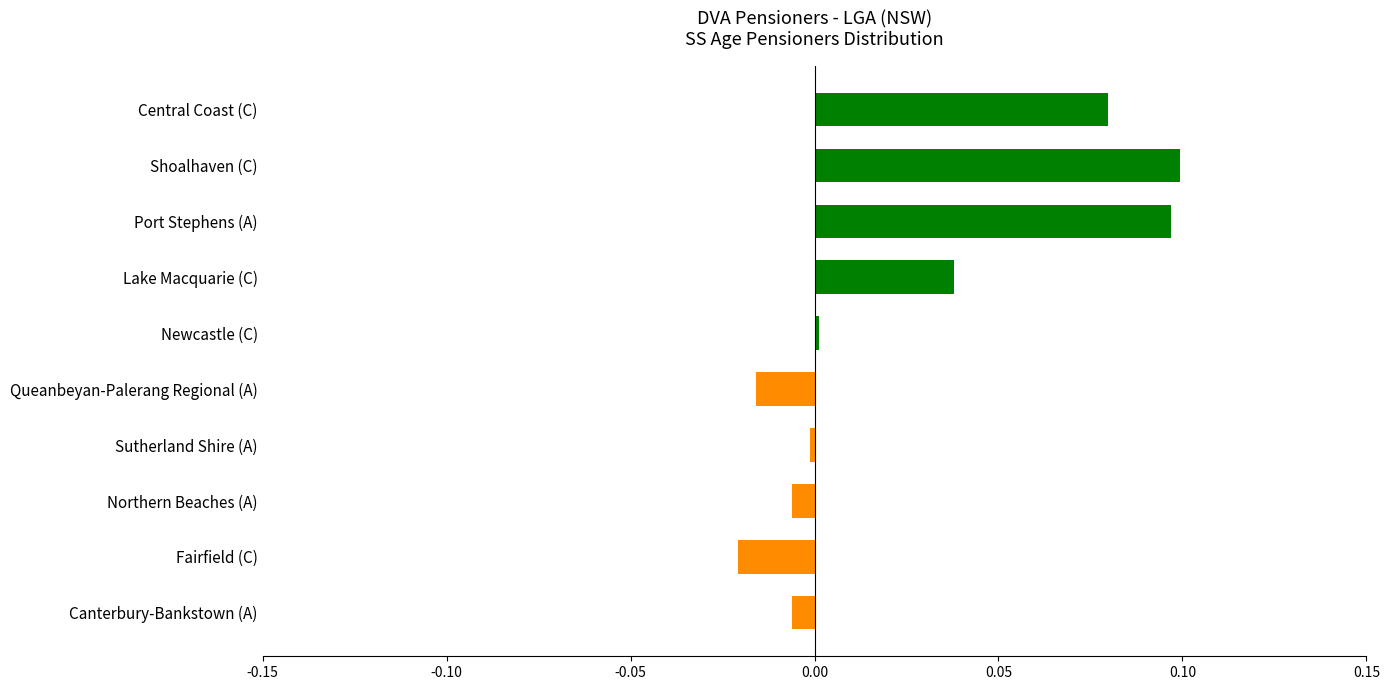

What is the sum of all values?

0.3